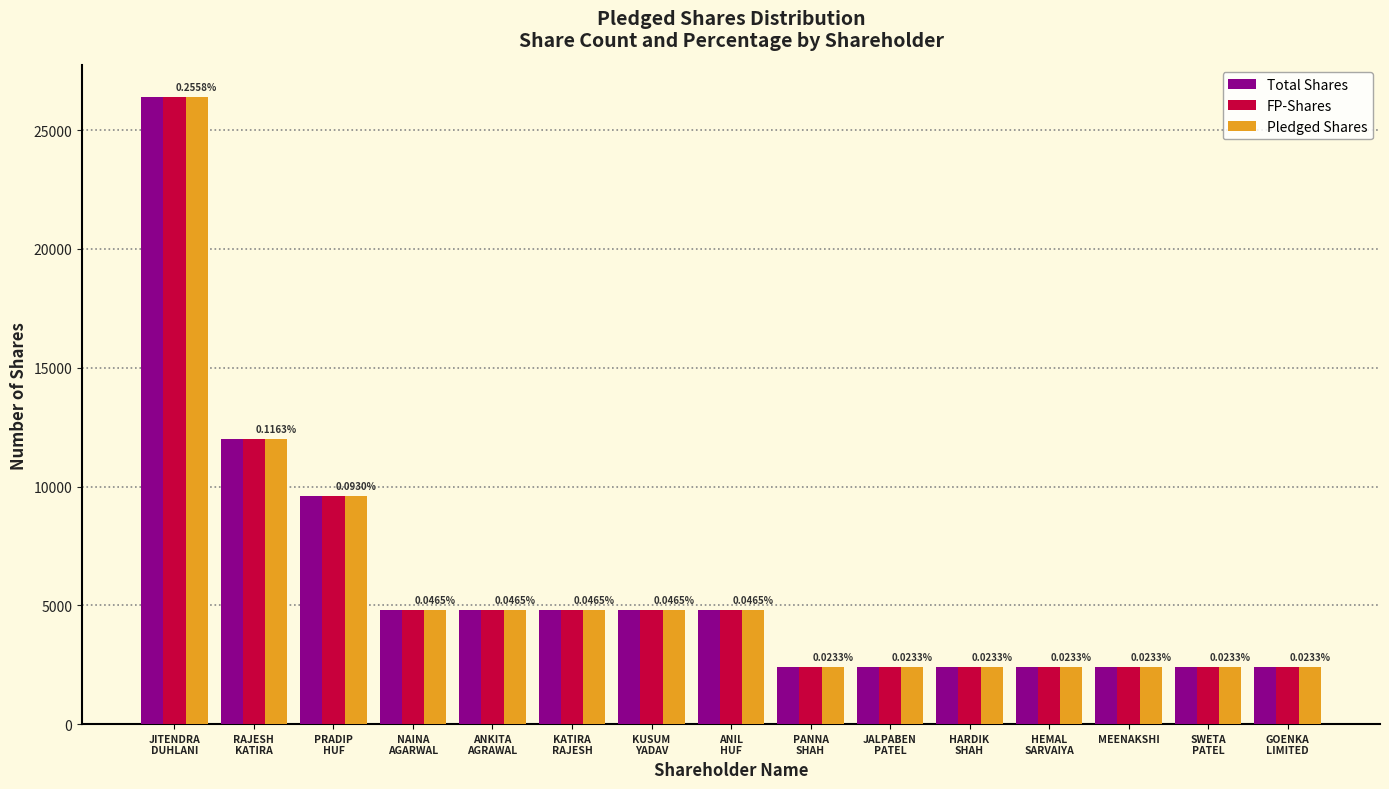

What is the maximum value for Pledged Shares?

26400